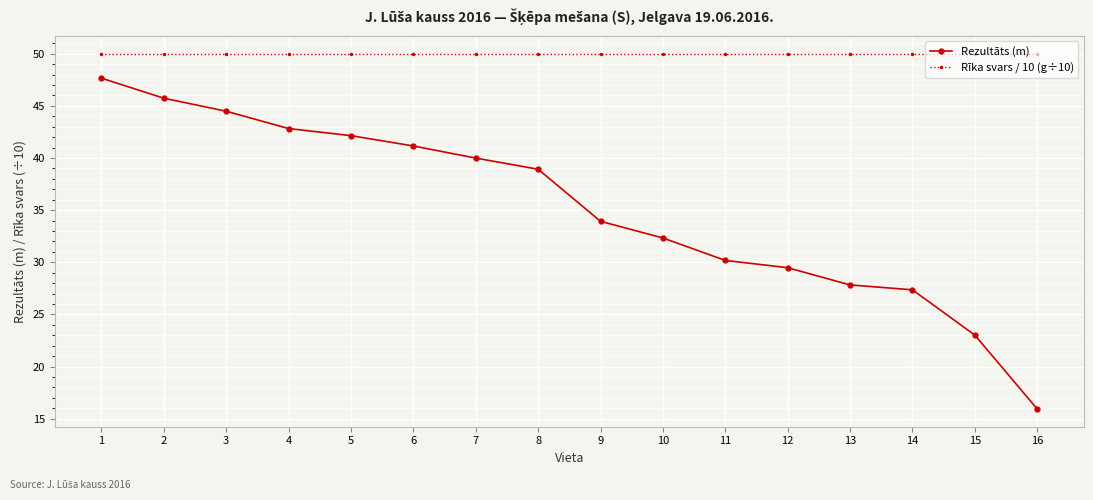

True or false: Rīka svars / 10 (g÷10) has a value of 50.0 at 3.

True